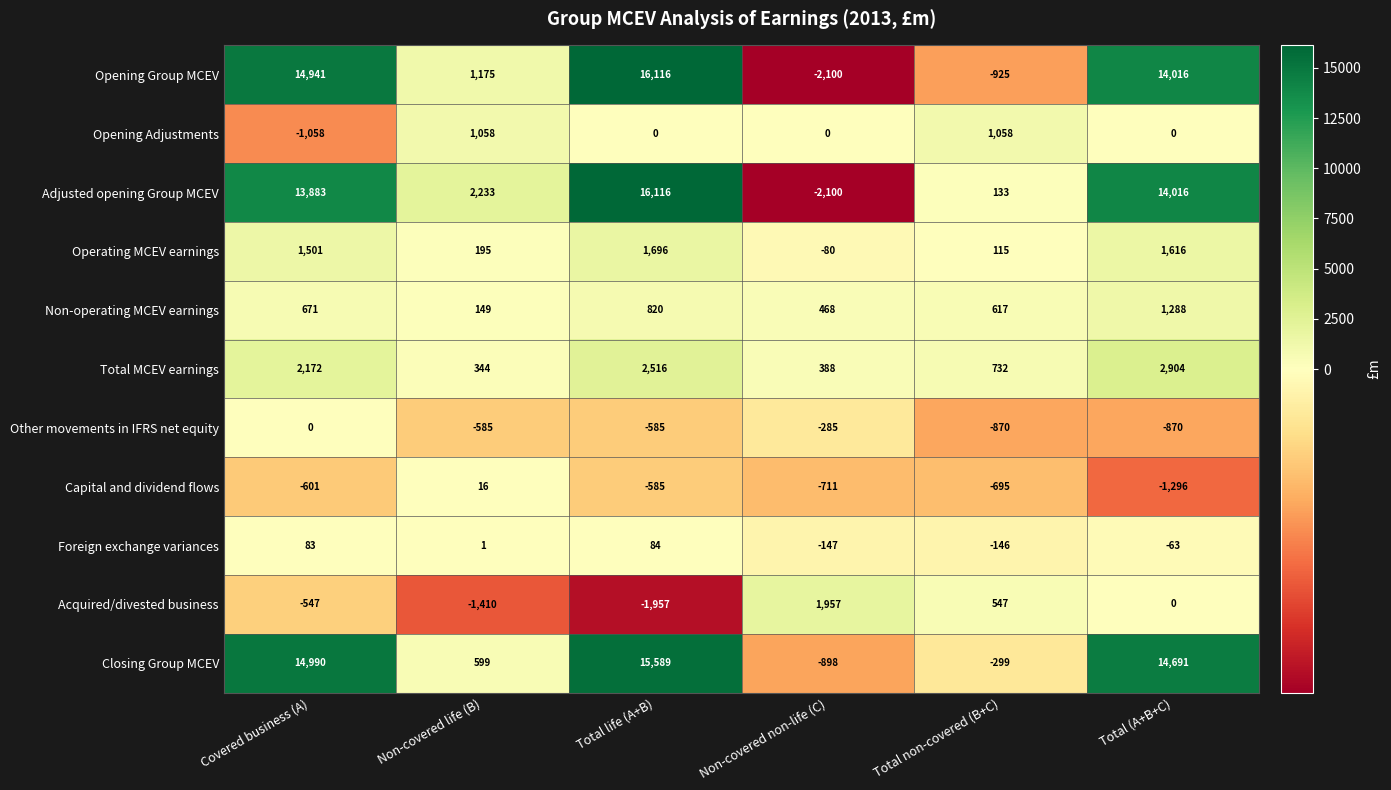

At which label is Opening Group MCEV closest to 7008?

Non-covered life (B)